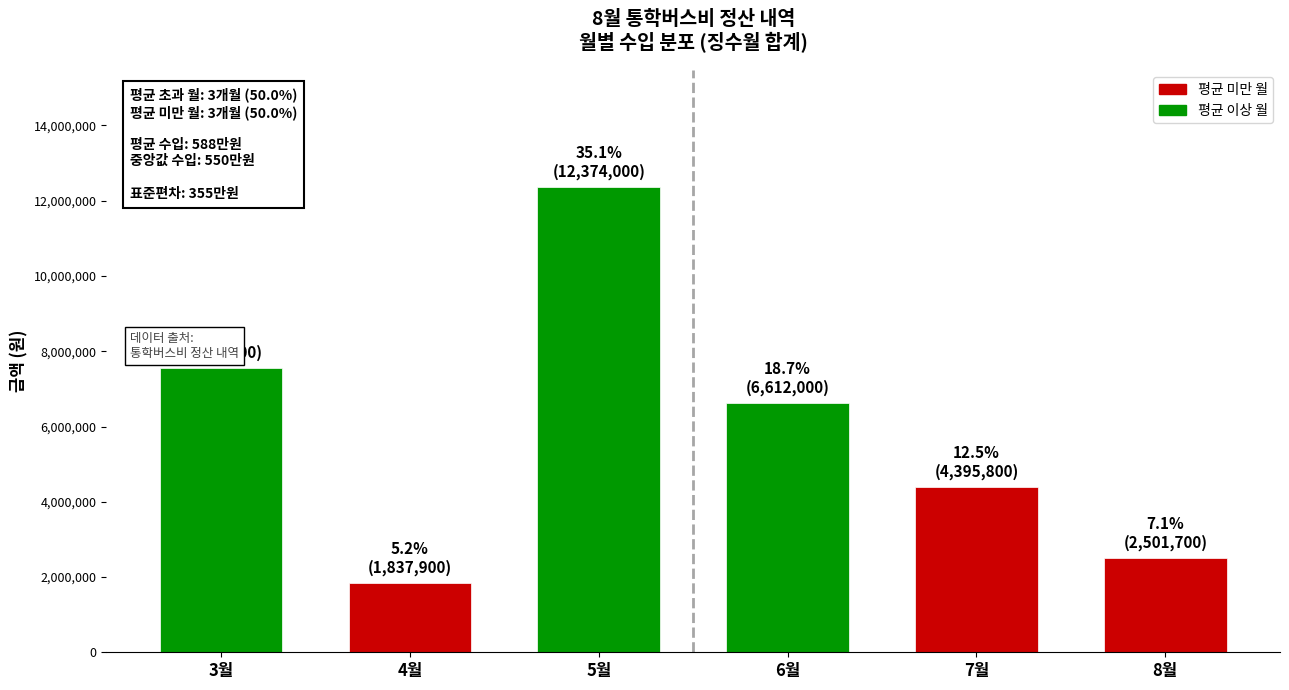

Reading right to left, transcribe all the data shown in this chart.

2501700	4395800	6612000	12374000	1837900	7566000